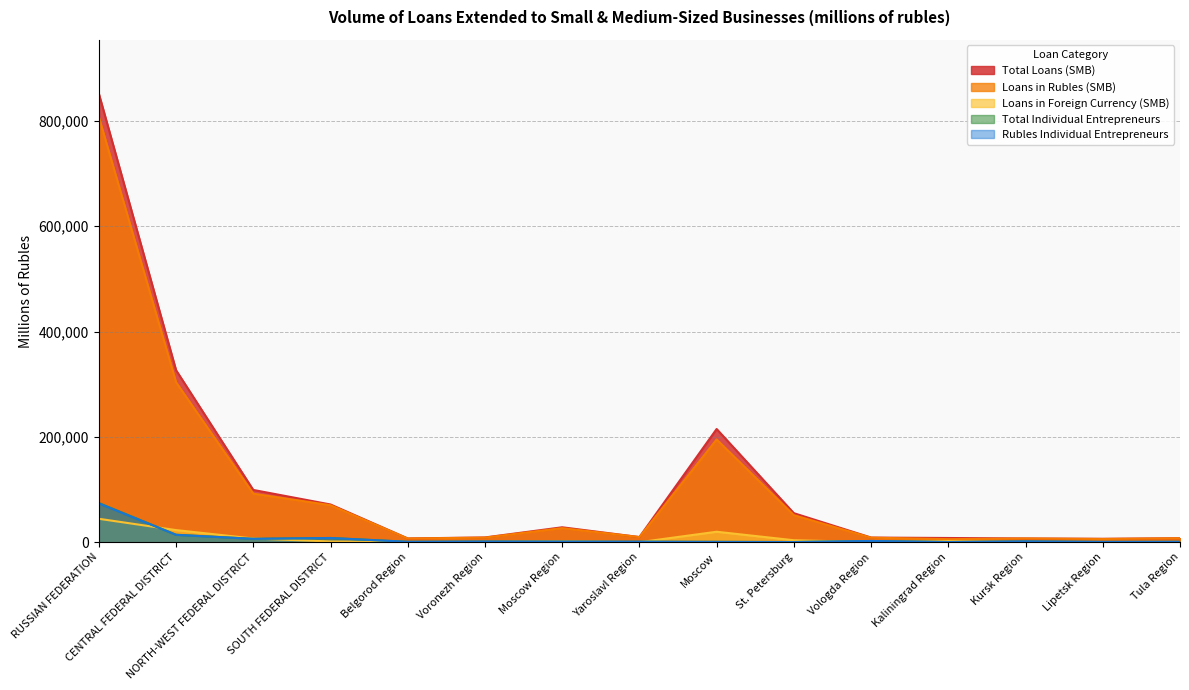

True or false: Total Loans (SMB) has more than 0 interior local peaks.

True